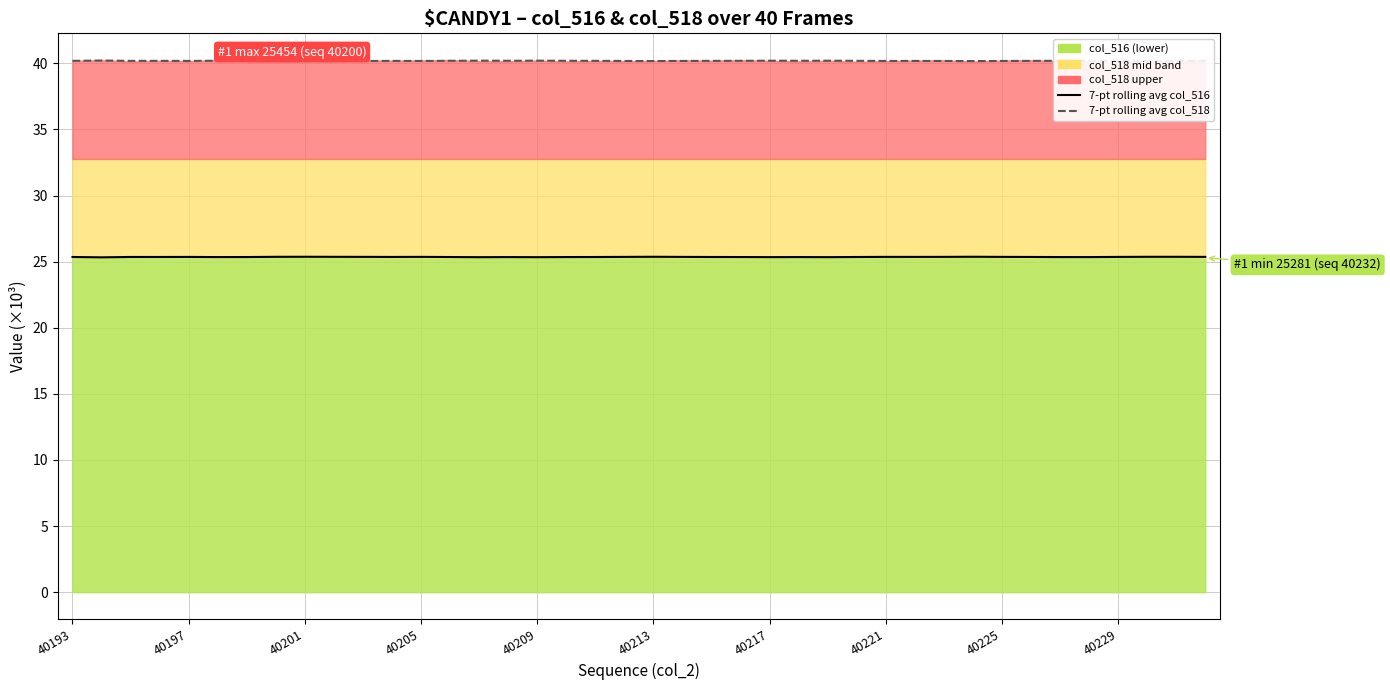

True or false: 7-pt rolling avg col_516 has more than 0 points higher than both neighbors.

True